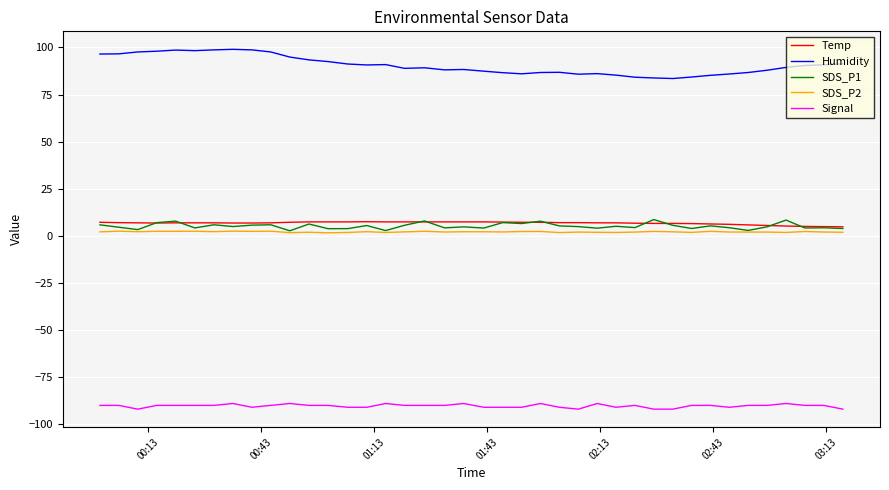

True or false: Signal and SDS_P1 cross at least once.

False